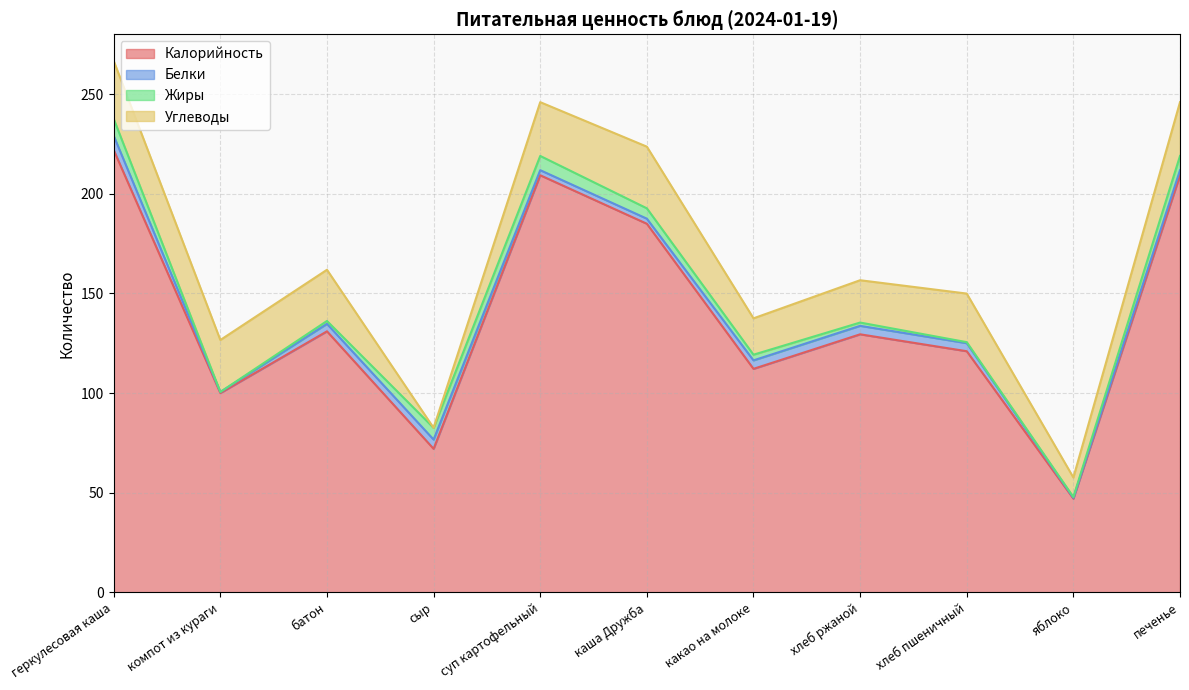

At how many categories does at least one series exceed 135?

4